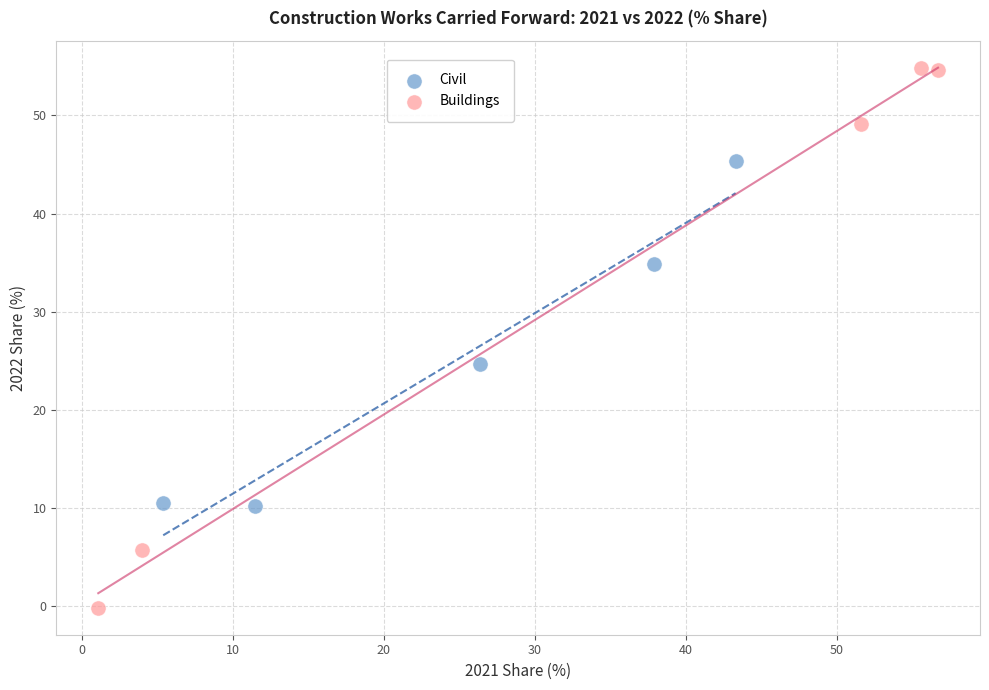

What are all the series names shown in the legend?

Civil, Buildings